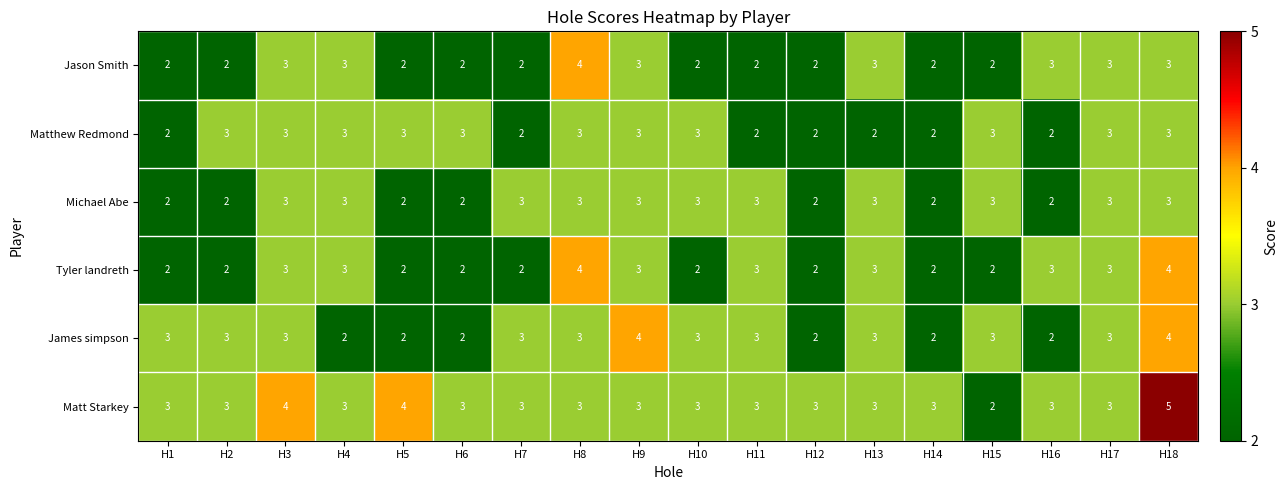

What is the highest value of the Jason Smith series?

4